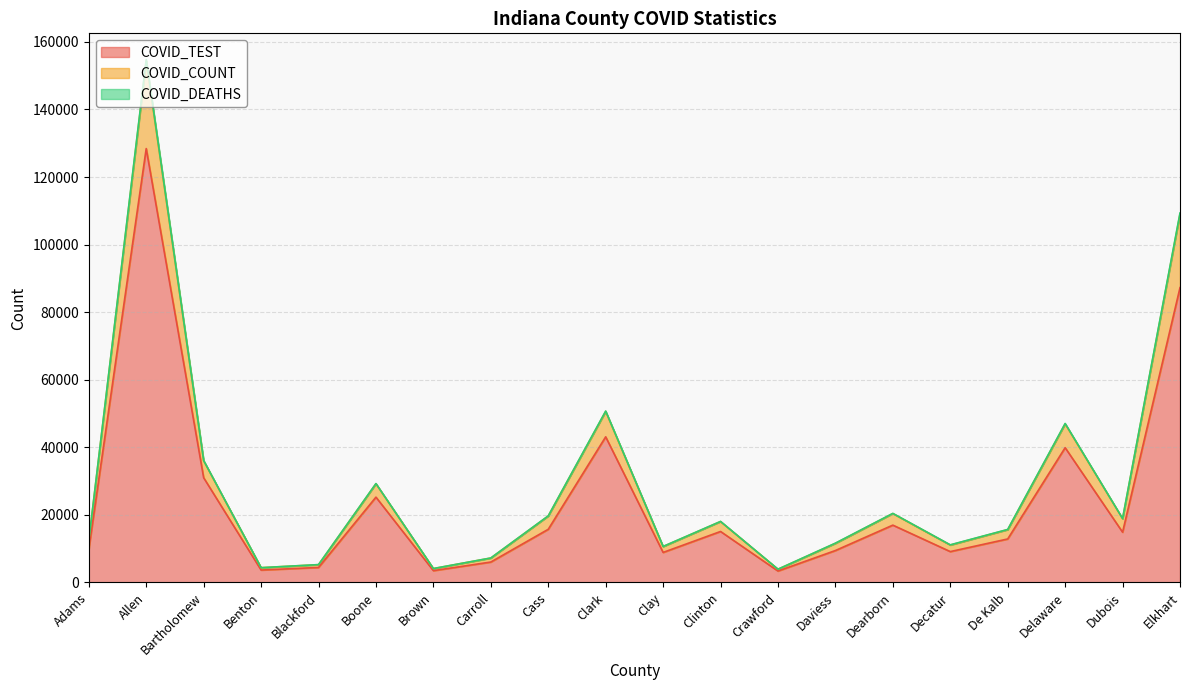

True or false: COVID_DEATHS and COVID_TEST cross at least once.

False